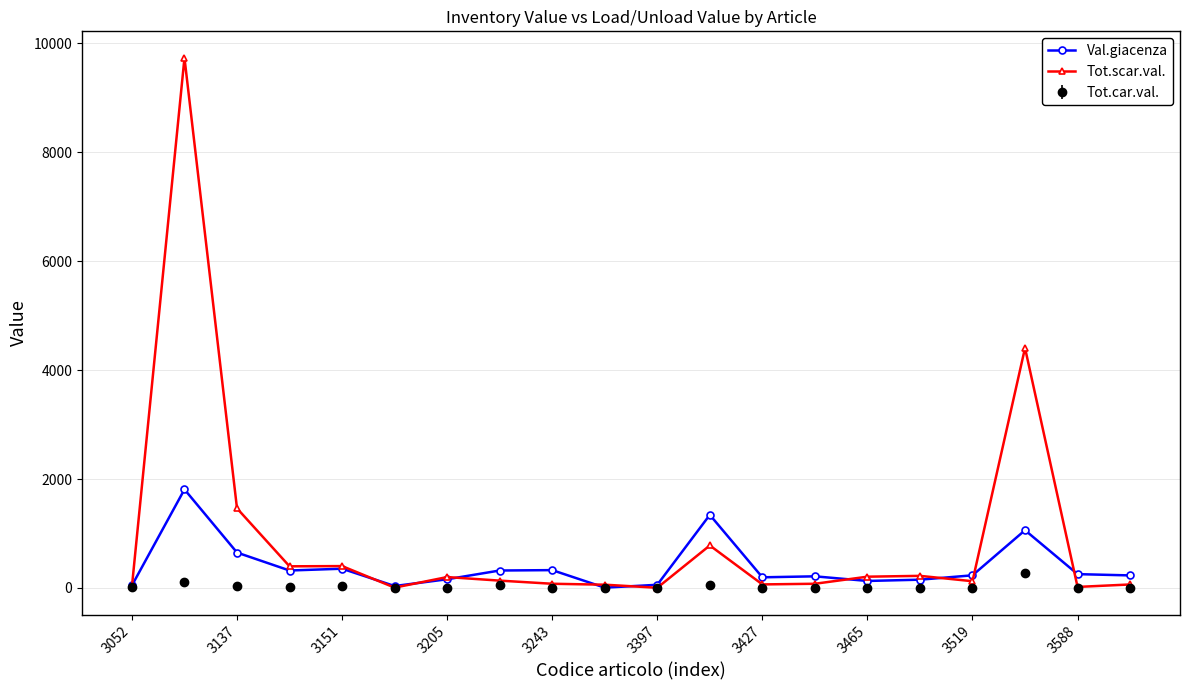

How many data points in Val.giacenza are above 232?

10